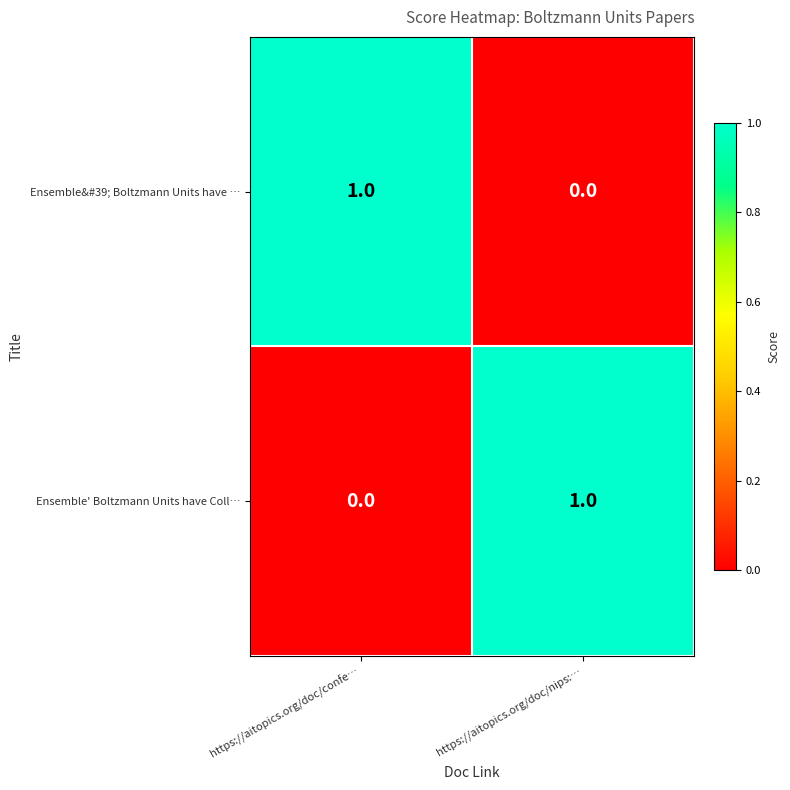

At which label does Ensemble&#39; Boltzmann Units have … reach its peak?

https://aitopics.org/doc/confe…